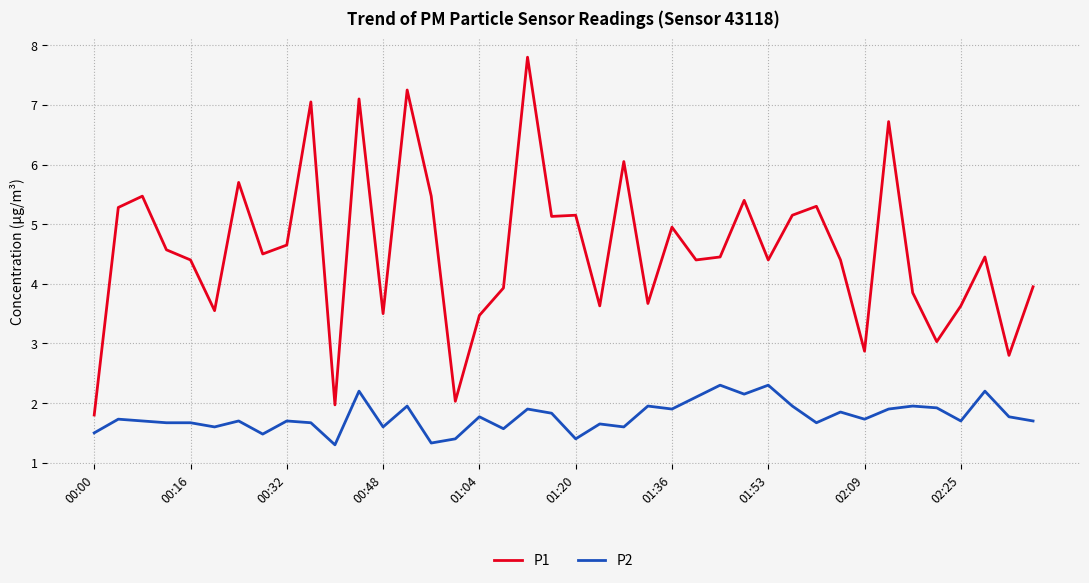

What is the difference between the maximum and minimum values in the P2 series?

1.0